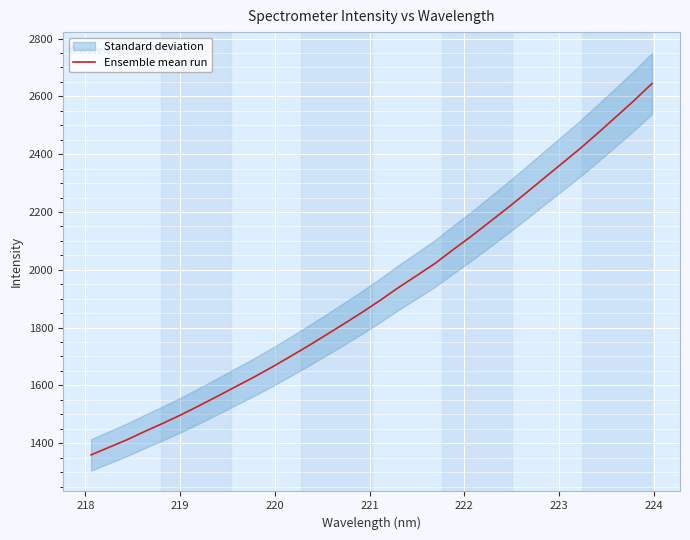

True or false: the data has more than 1 interior local peaks.

False